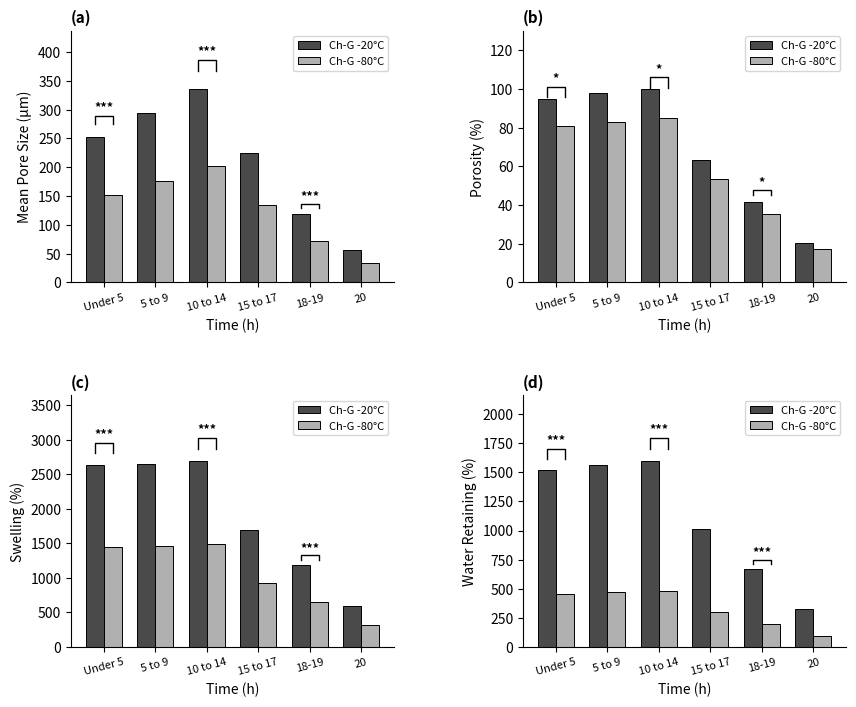

The Ch-G -20°C series shows 446.2 at 20. True or false?

False